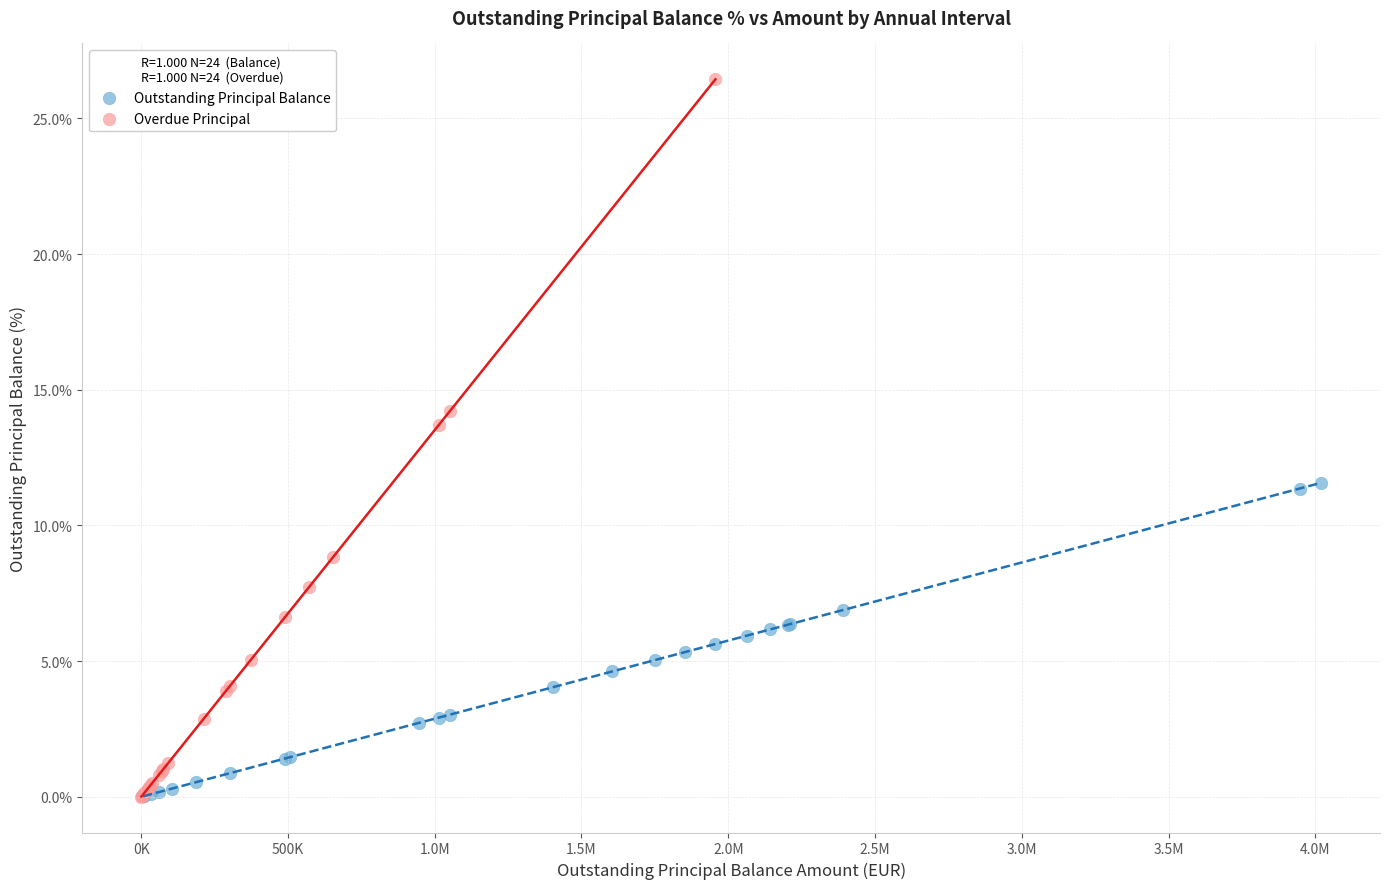

Which series contains the highest Y value?

Overdue Principal